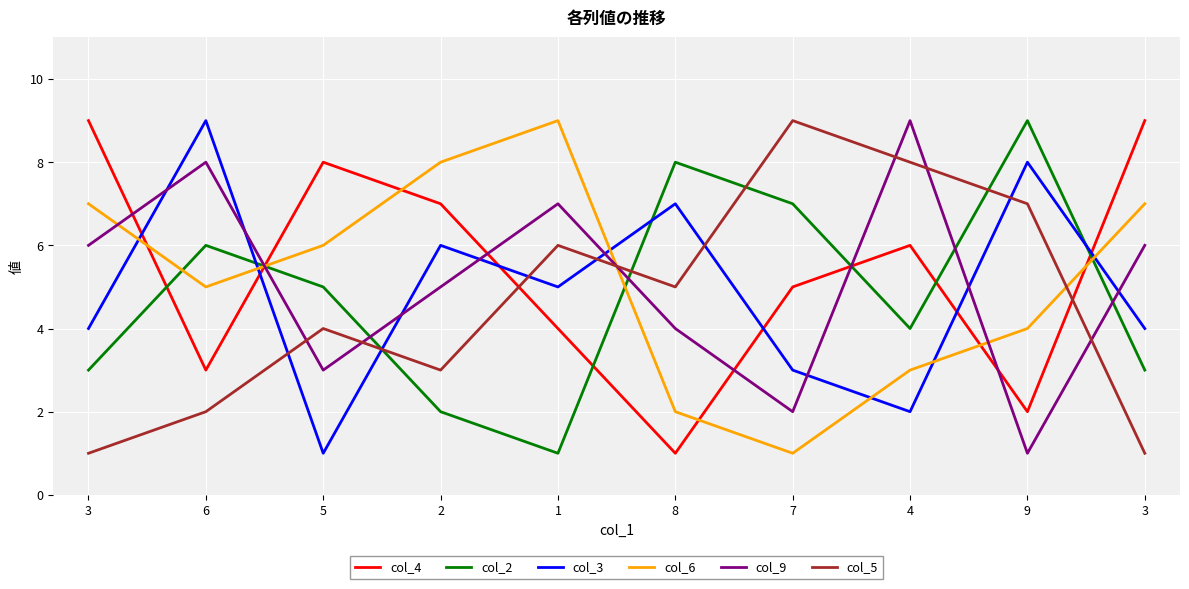

Does the chart display data point markers on the line(s)?

No